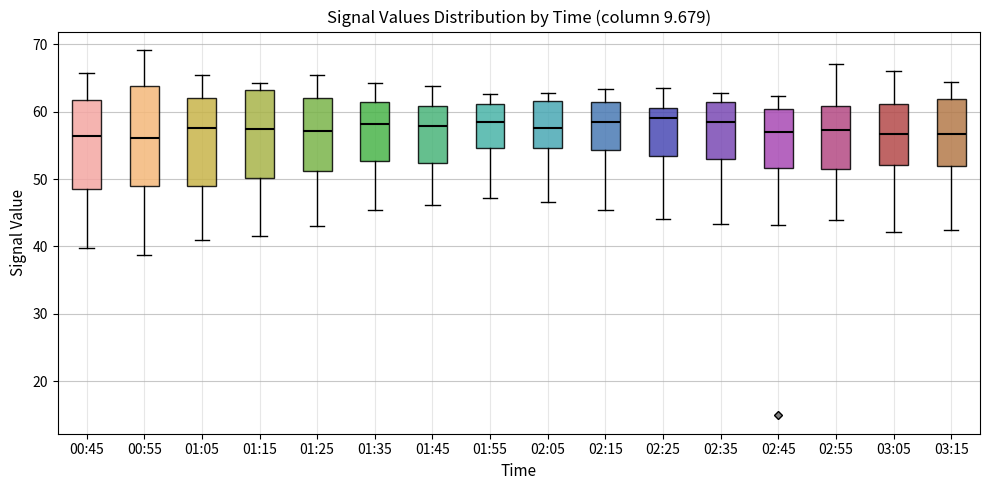

Which box is the tallest, from its lower edge to its upper edge?

00:55